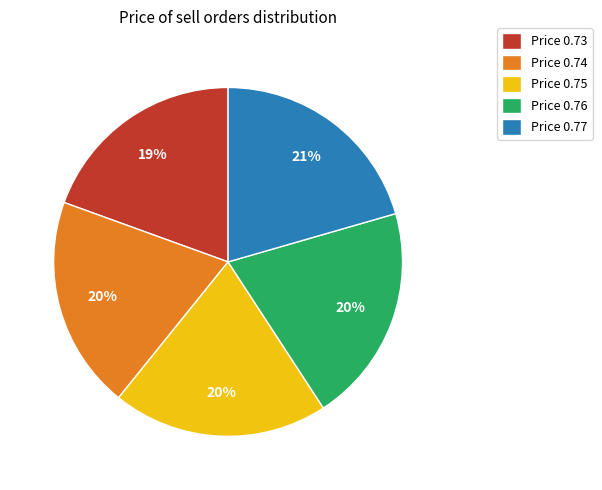

To the nearest percent, what is the combined percentage of Price 0.74 and Price 0.73?

39%